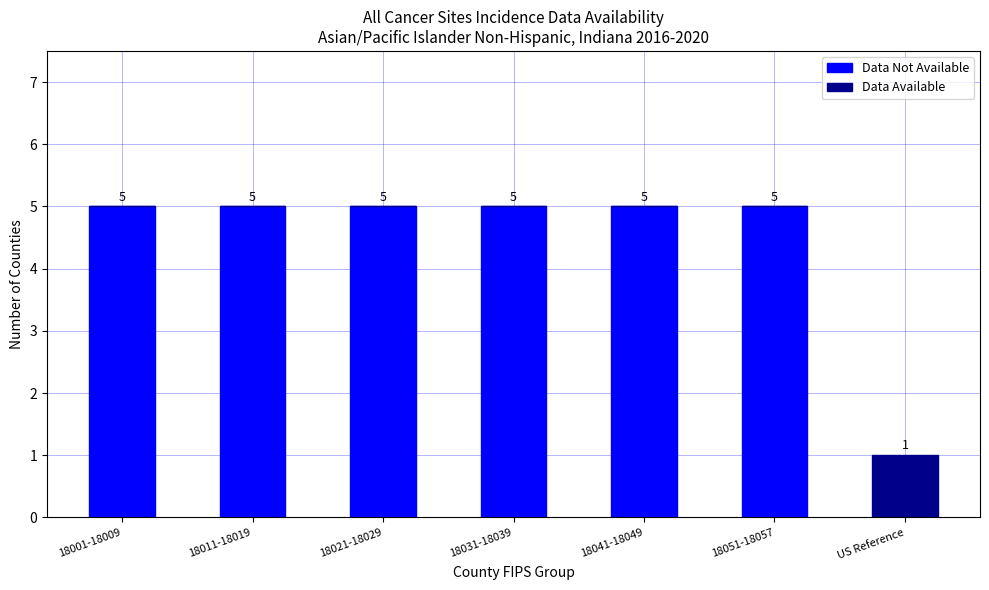

How many Data Not Available values are between 5 and 6?

6